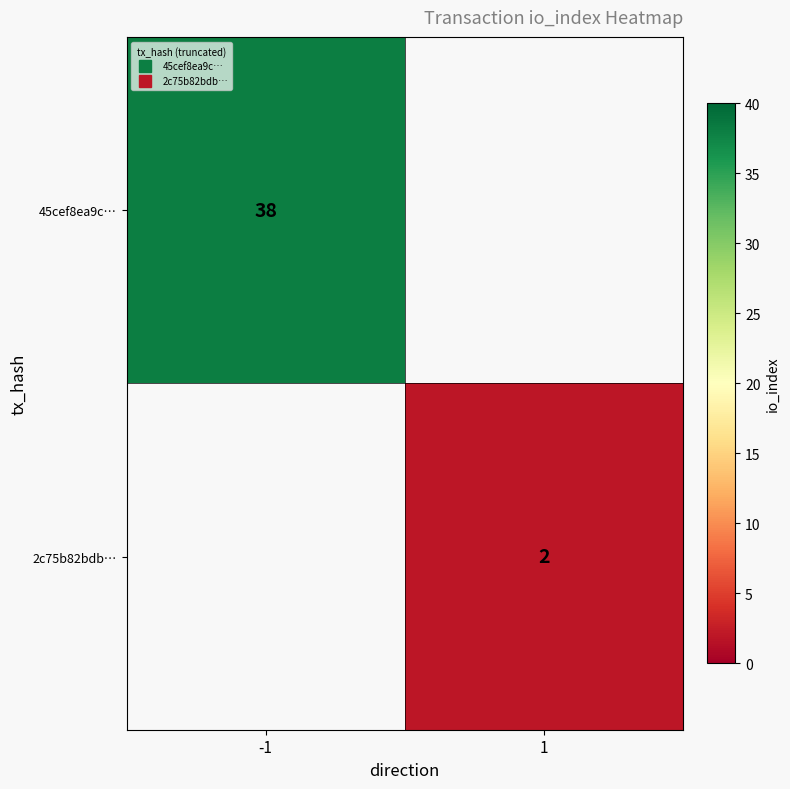

What is the minimum value for 45cef8ea9c…?

38.0